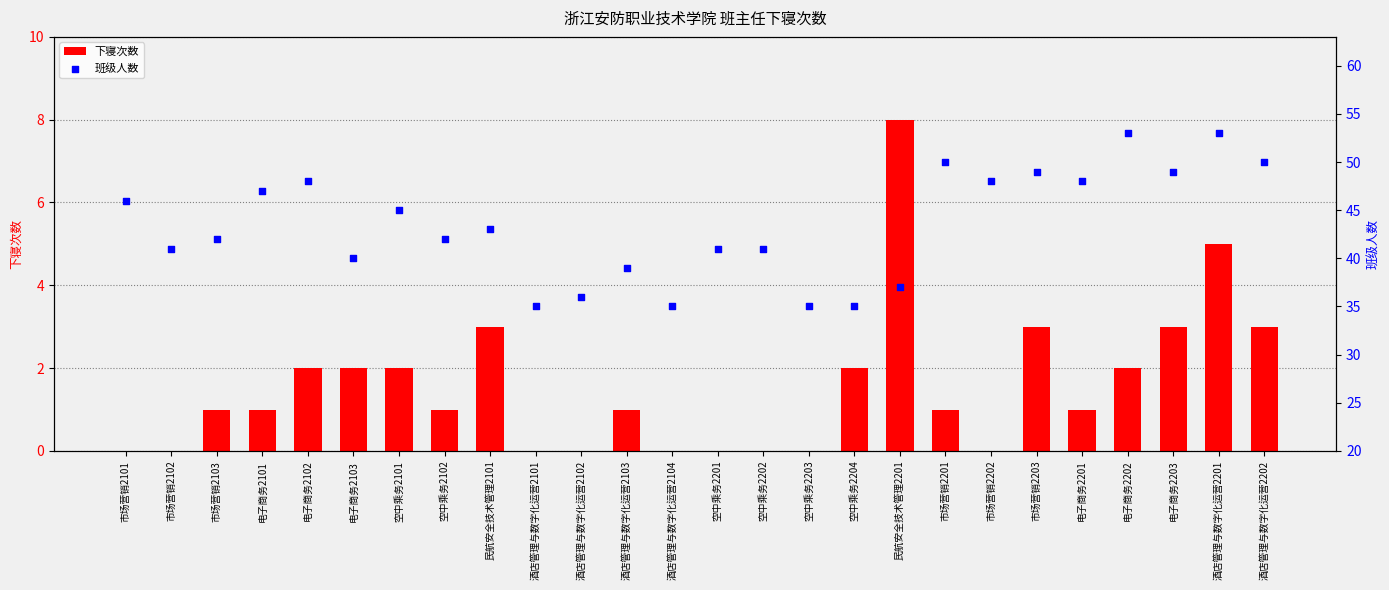

What is the total value across all series at 市场营销2202?

48